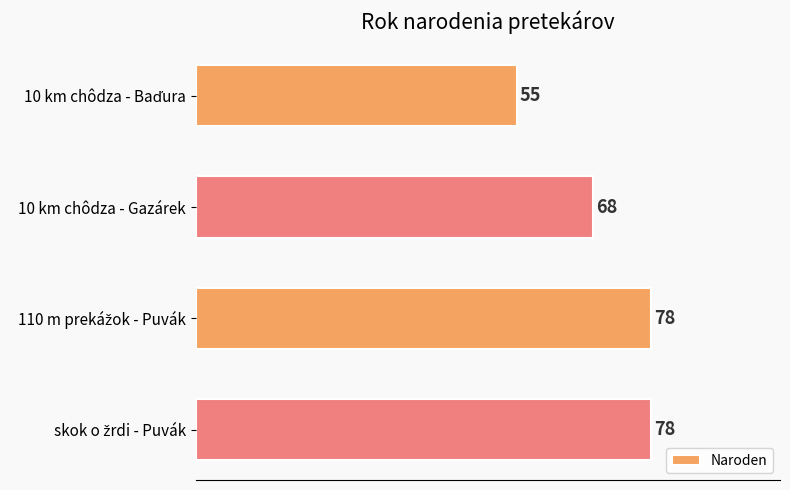

Where is the data nearest to the value 66?

10 km chôdza - Gazárek